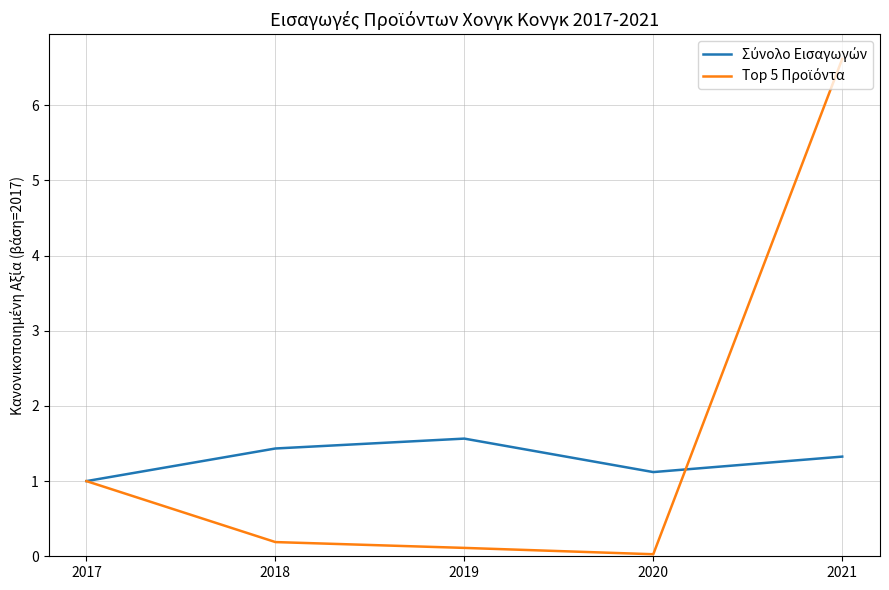

At which category is the sum across all series the highest?

2021